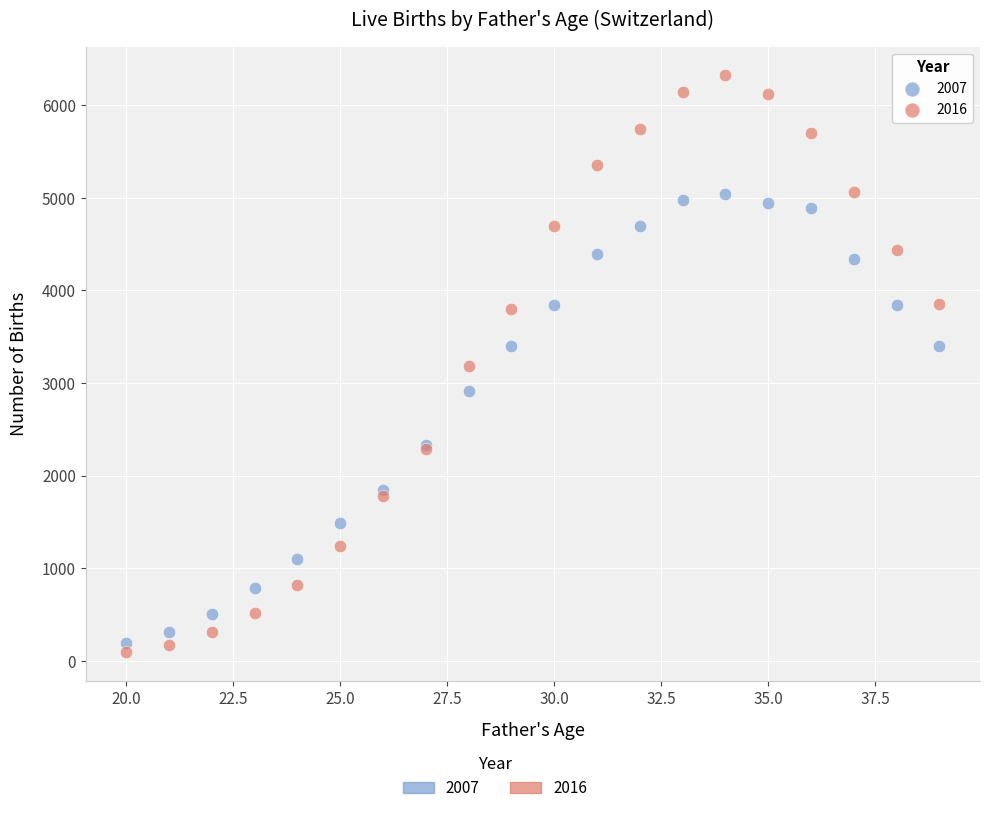

Which series contains the highest Y value?

2016